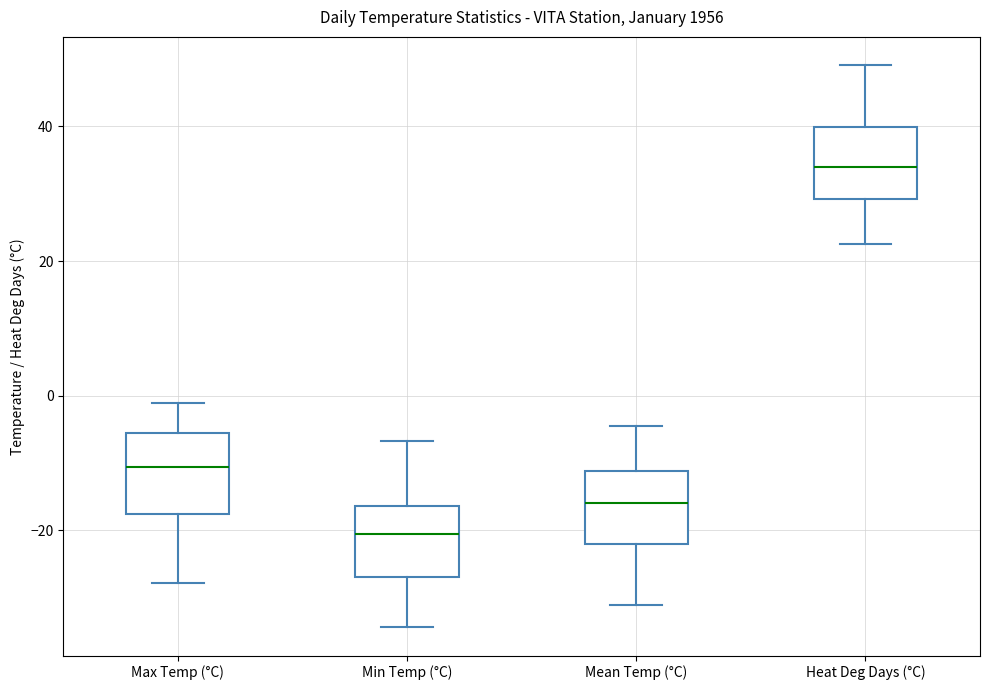

Reading left to right, read every box against the y-axis: the position of its median line, the range the box covers, and the ends of its whiskers. The values are not printed on the chart, so give them approximately, as read against the axis.

Max Temp (°C): median -10, box -18 to -6, whiskers -28 to -2
Min Temp (°C): median -20, box -26 to -16, whiskers -34 to -6
Mean Temp (°C): median -16, box -22 to -12, whiskers -32 to -4
Heat Deg Days (°C): median 34, box 30 to 40, whiskers 22 to 50